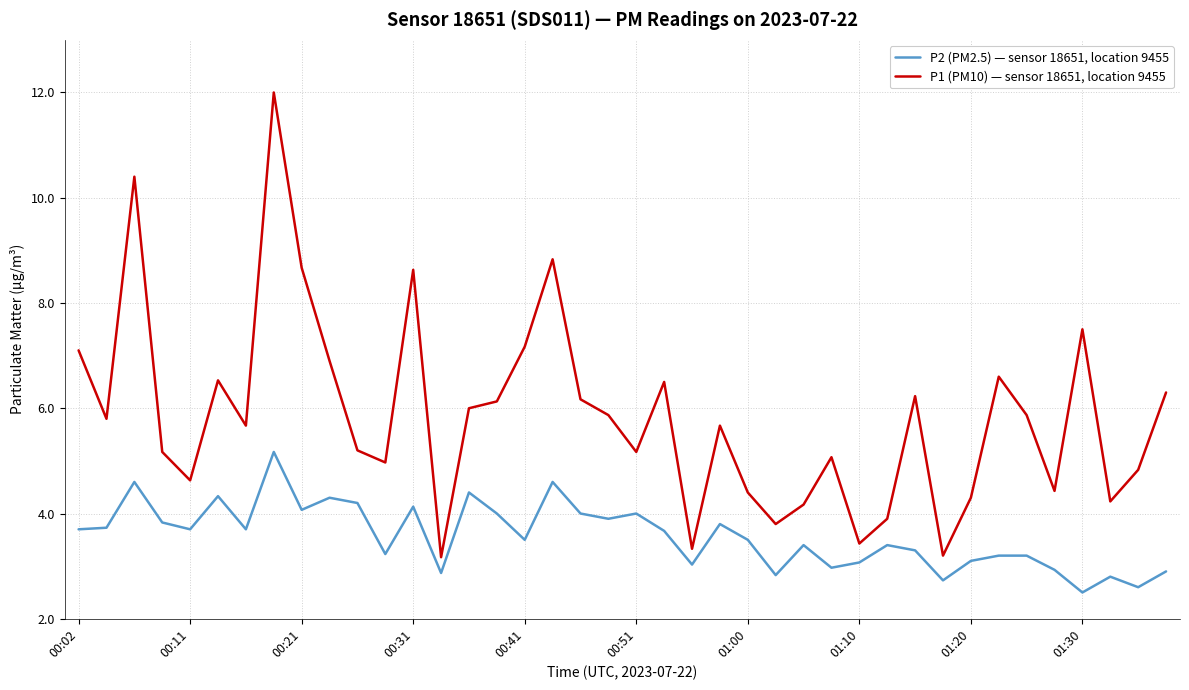

True or false: P2 (PM2.5) — sensor 18651, location 9455 and P1 (PM10) — sensor 18651, location 9455 intersect in this chart.

False